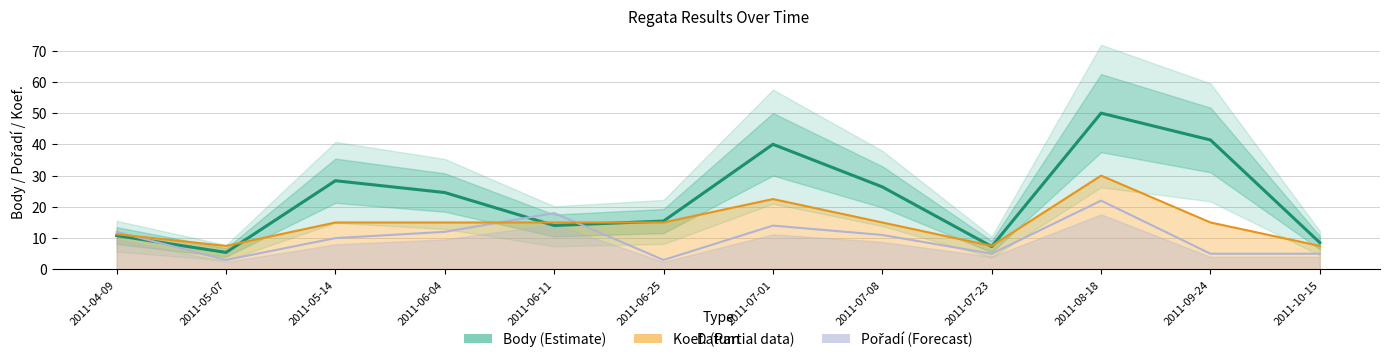

Which series has the widest spread of values?

Body (estimate)